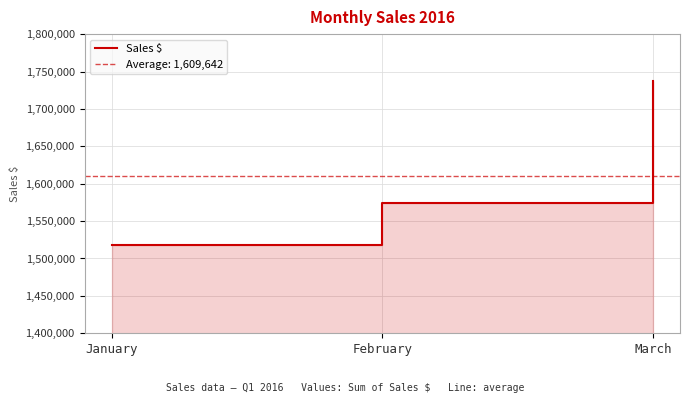

List the labels in order of value, smallest first.

January, February, March